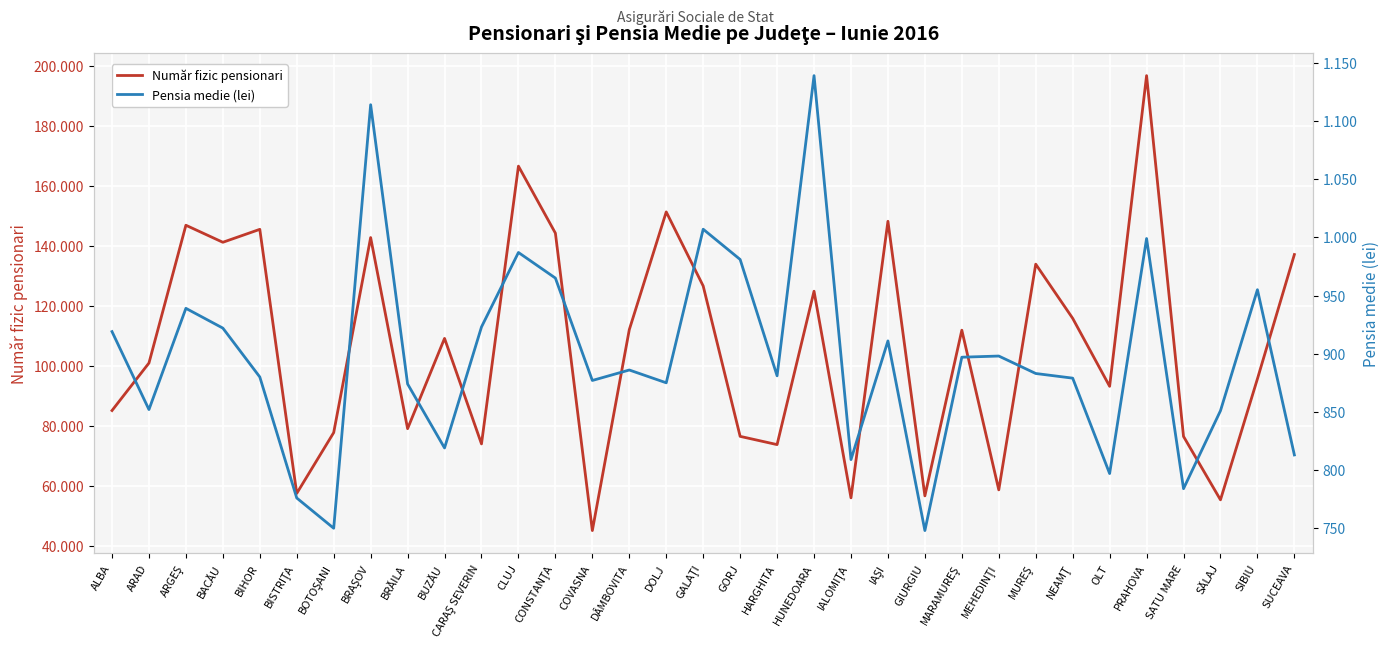

The Număr fizic pensionari series shows 124916 at HUNEDOARA. True or false?

True